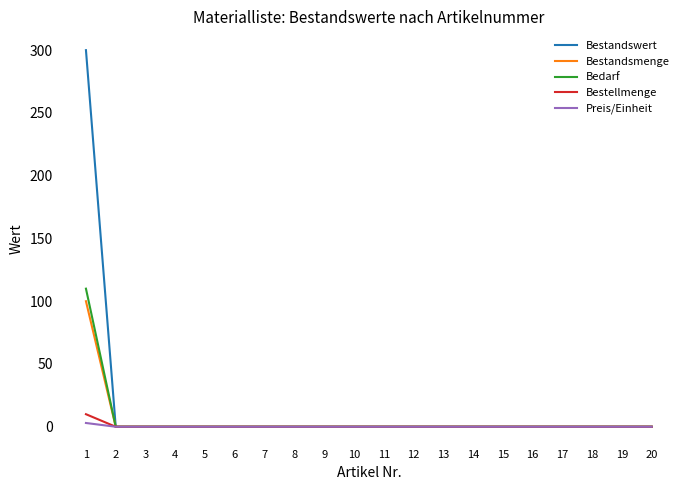

Is it true that Bestandswert equals -136 at 11?

False